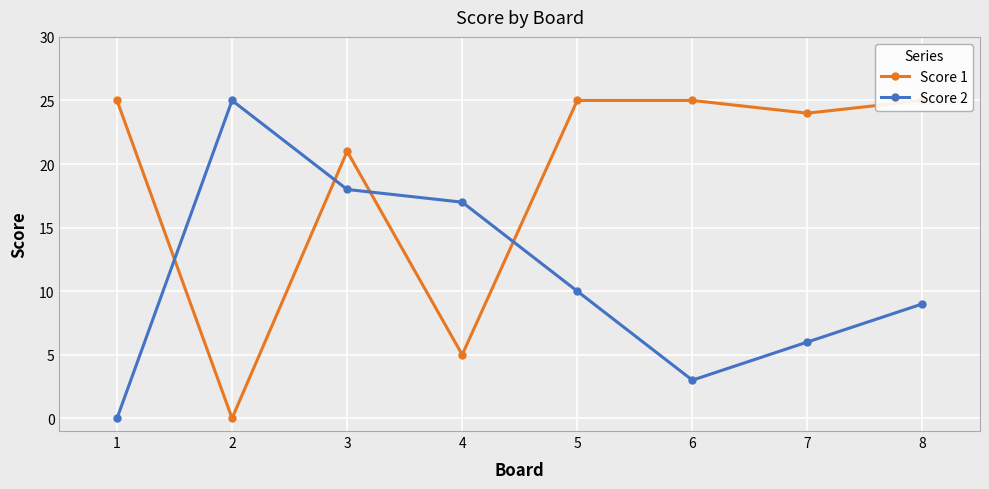

What is the value of the Score 2 point at the 7th from the left?

6